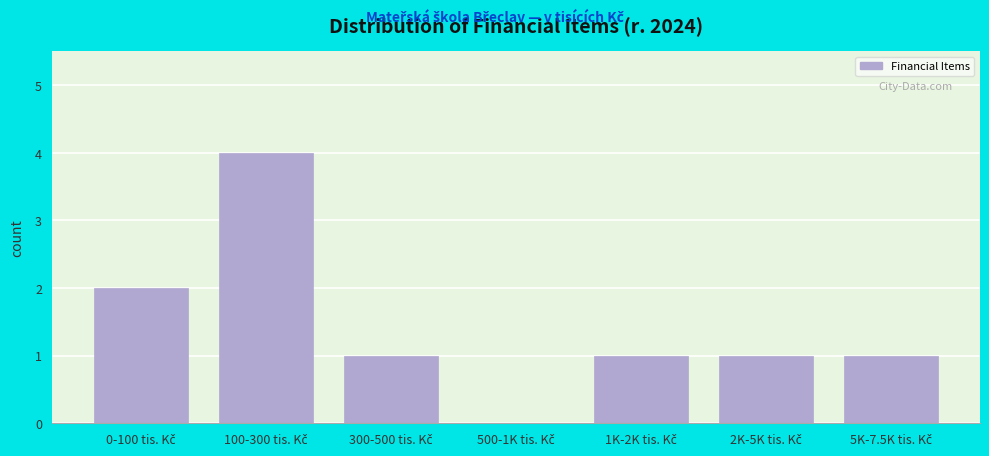

What is the greatest value displayed?

4